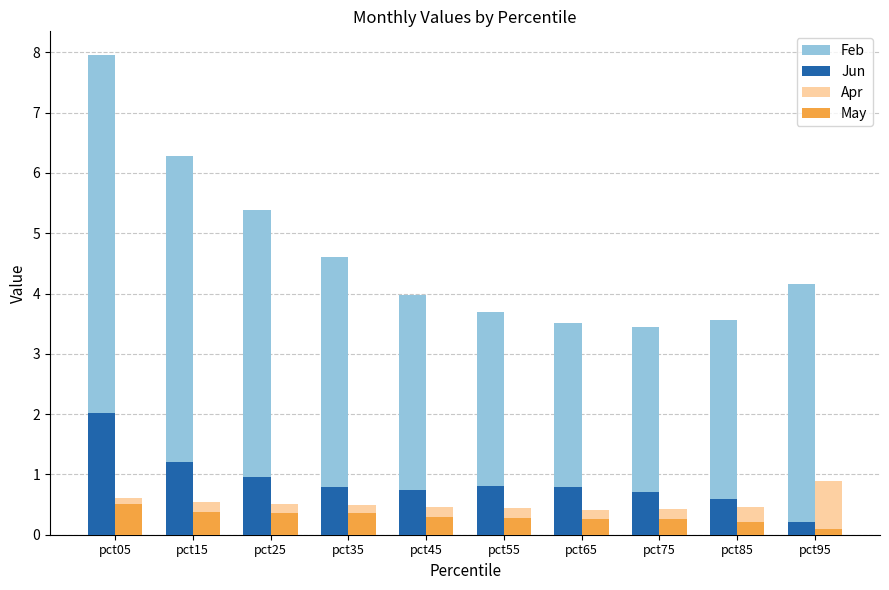

Does the chart contain any negative values?

No